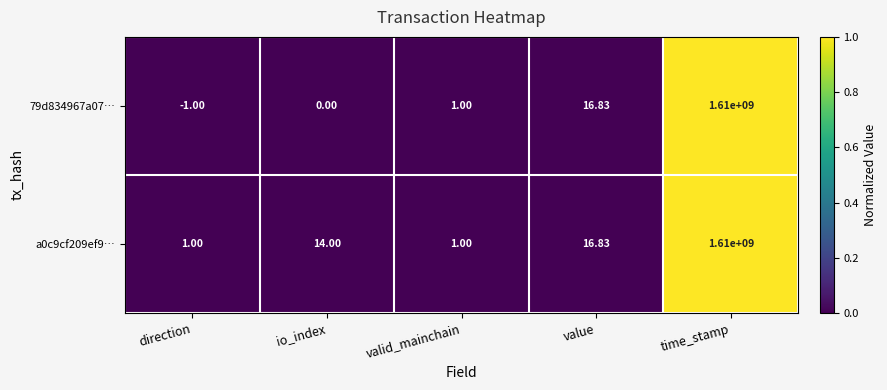

Is the value of 79d834967a07… at time_stamp greater than the value of a0c9cf209ef9… at valid_mainchain?

Yes